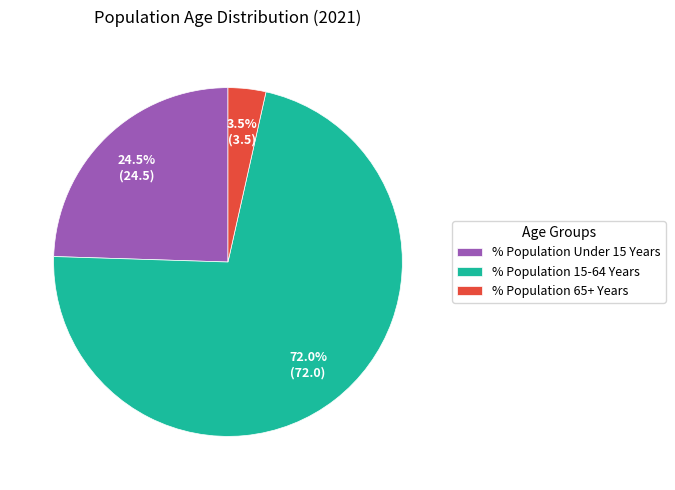

Between % Population 15-64 Years and % Population 65+ Years, which is larger?

% Population 15-64 Years